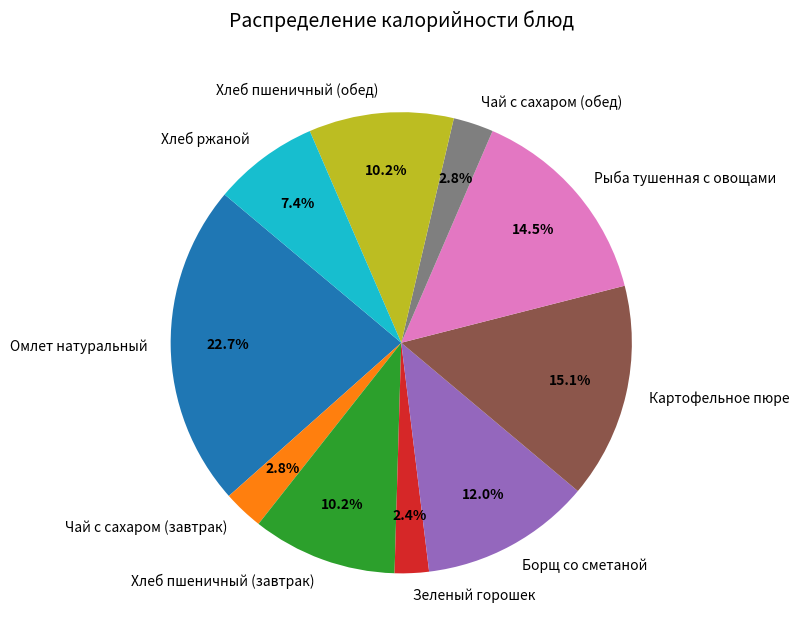

How many segments does this pie chart have?

10